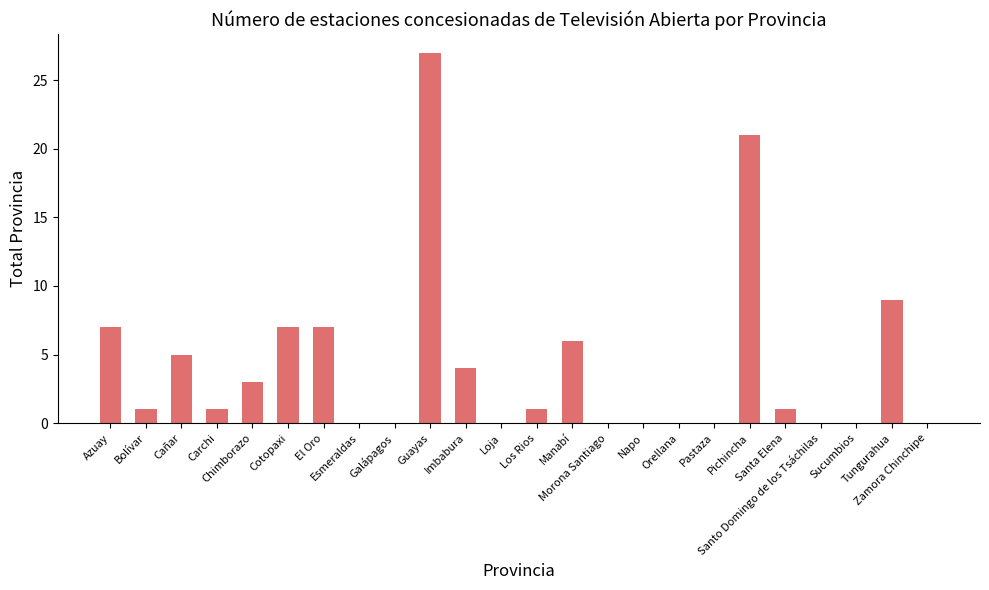

Are the bars horizontal?

No